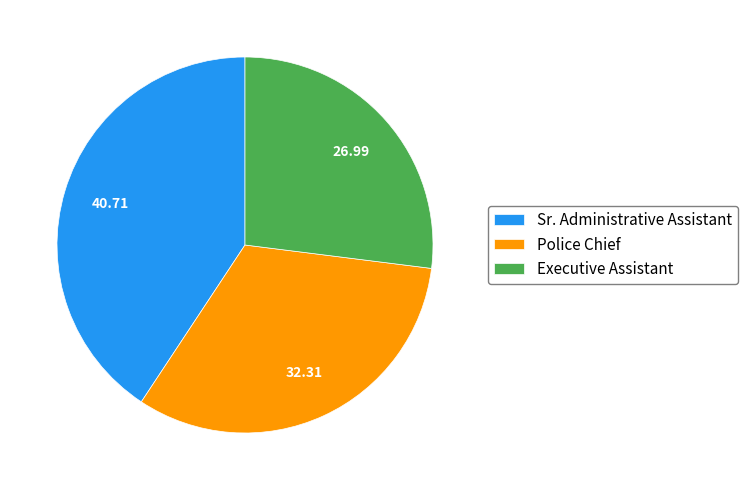

Is Police Chief the majority of the pie?

No